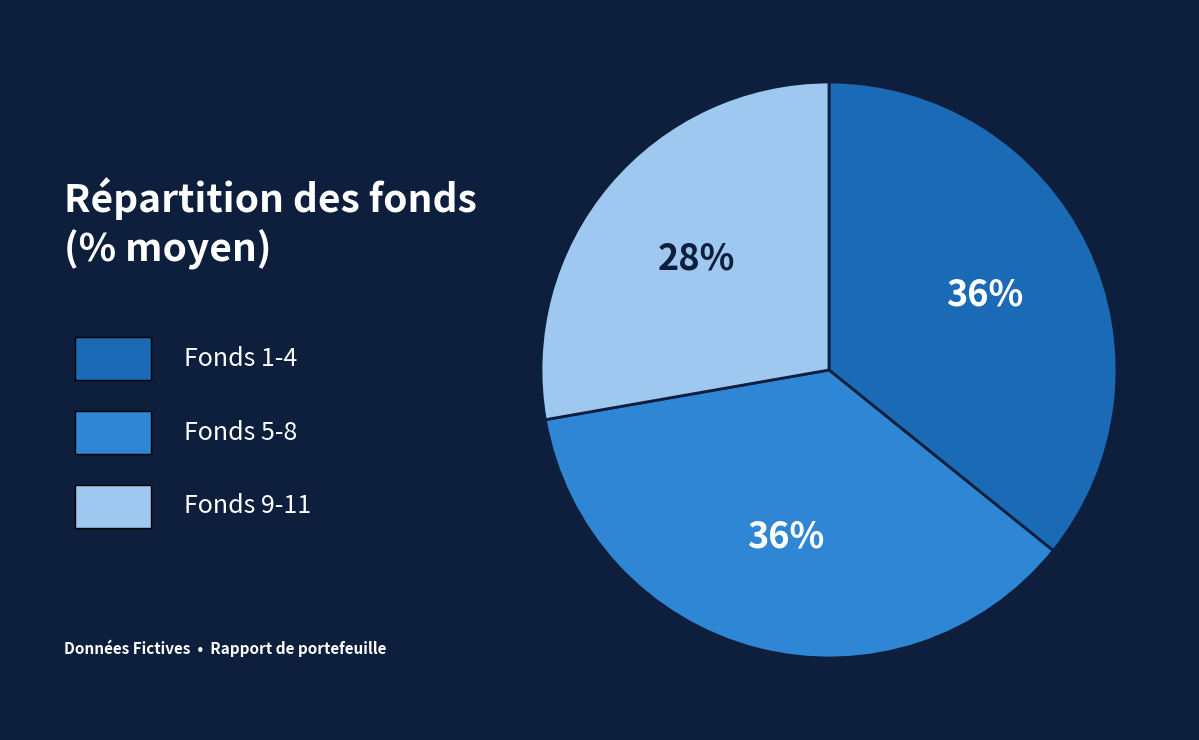

Is there any slice that represents more than half of the pie?

No